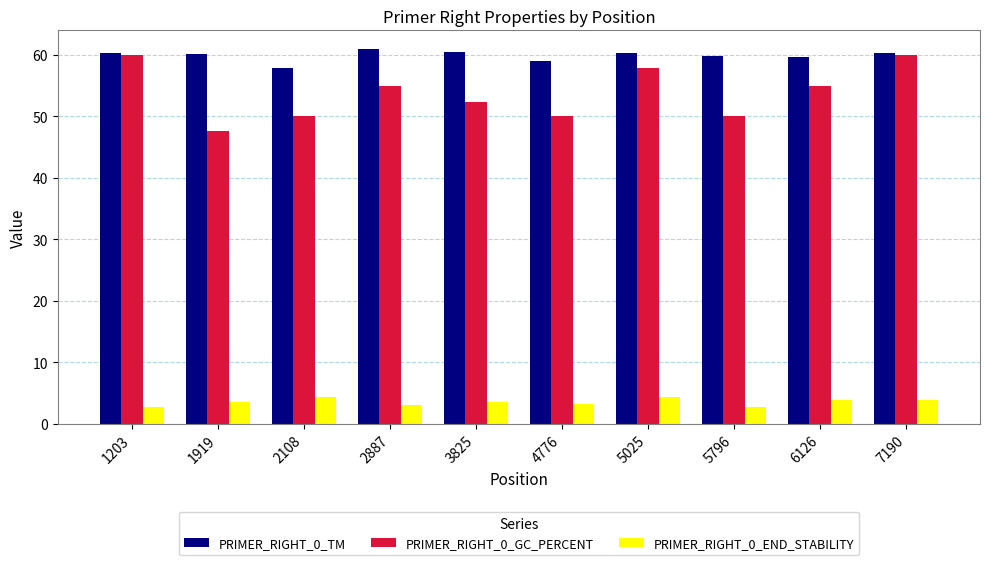

What is the average value of the PRIMER_RIGHT_0_TM series?

59.9